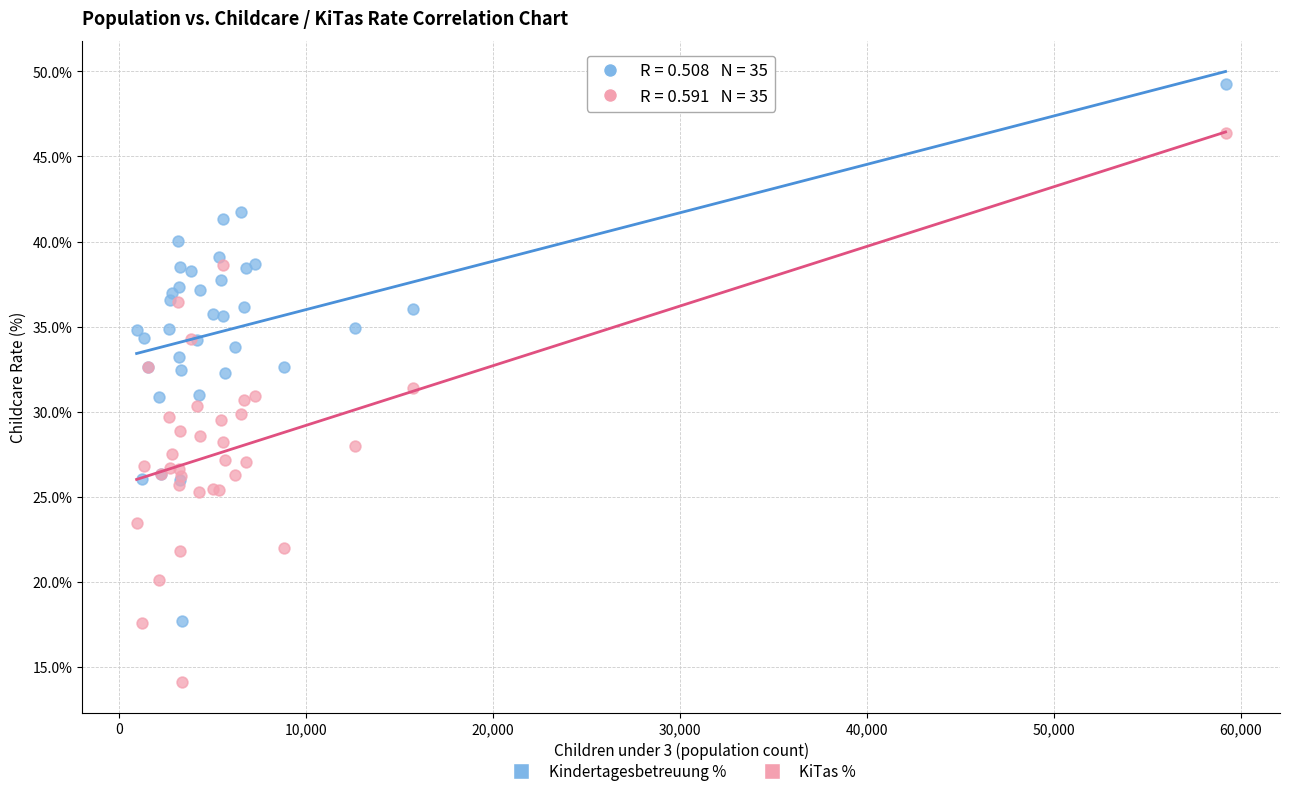

Which series has the widest spread of Y values?

KiTas %